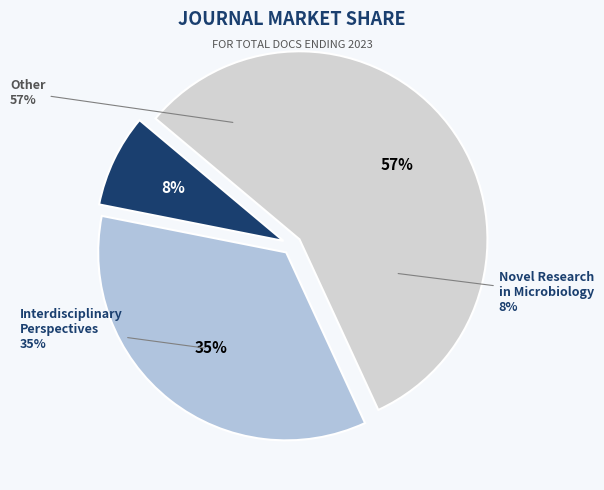

Which has a higher value, Interdisciplinary Perspectives on Infectious Diseases or Other?

Other